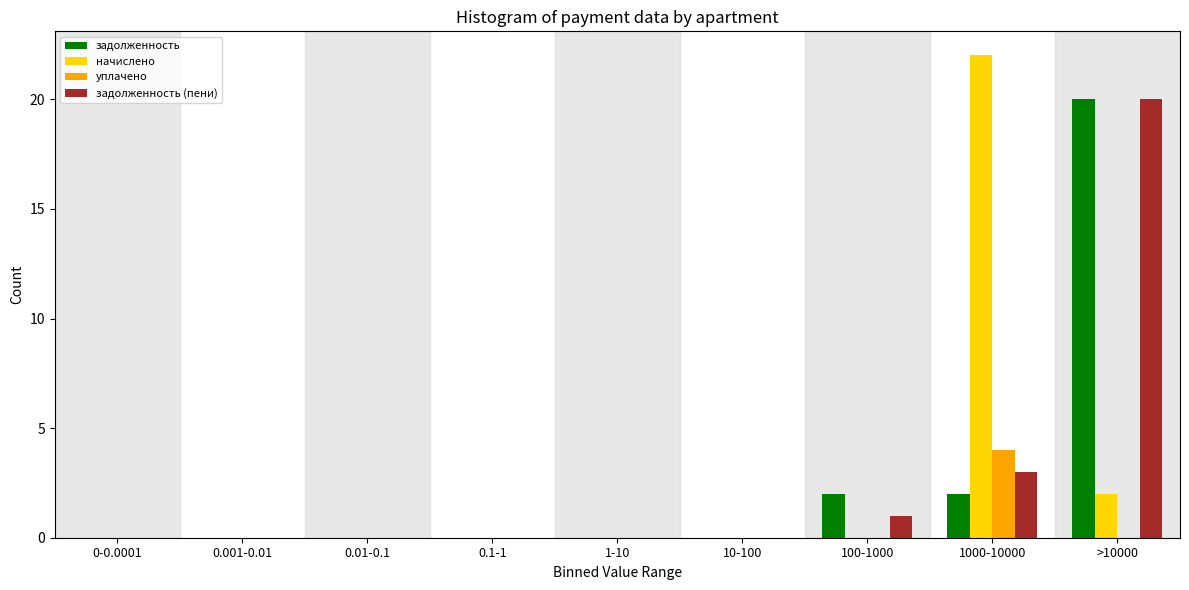

Is the value of задолженность (пени) at 1000-10000 greater than the value of начислено at 0.01-0.1?

Yes